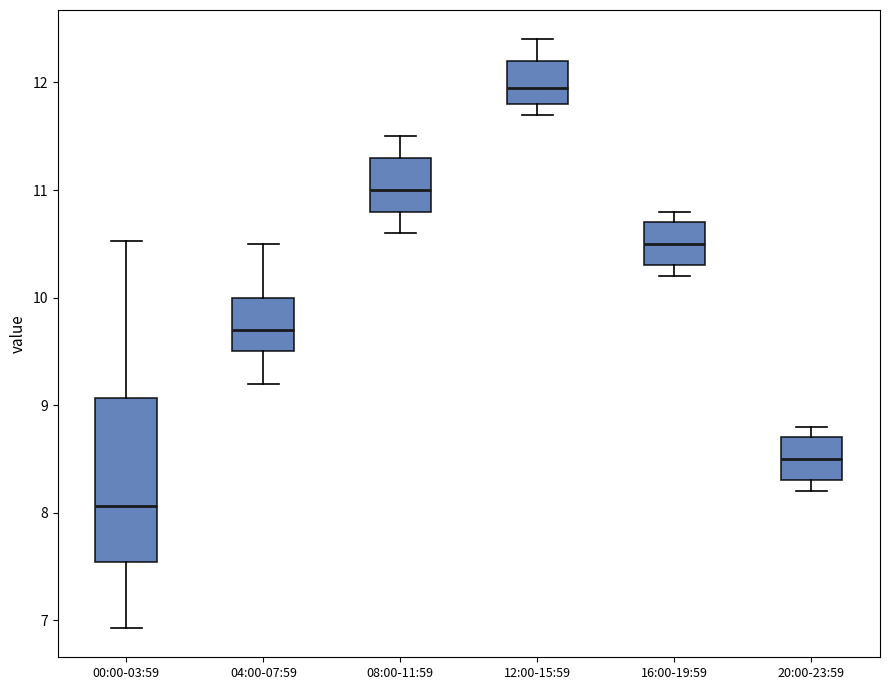

Where does the lower whisker of the box for 08:00-11:59 end on the y-axis? The values are not printed on the chart, so give them approximately, as read against the axis.

10.6